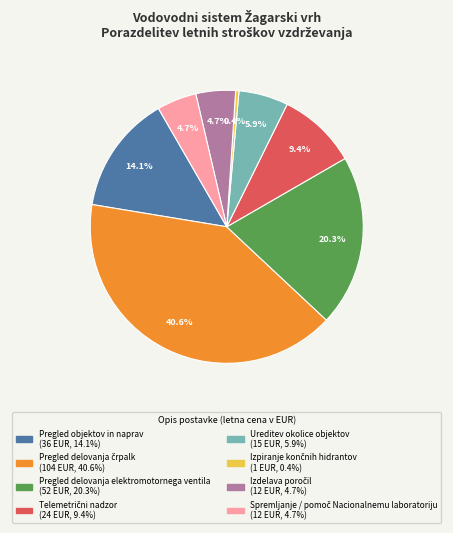

Does any single category account for the majority?

No